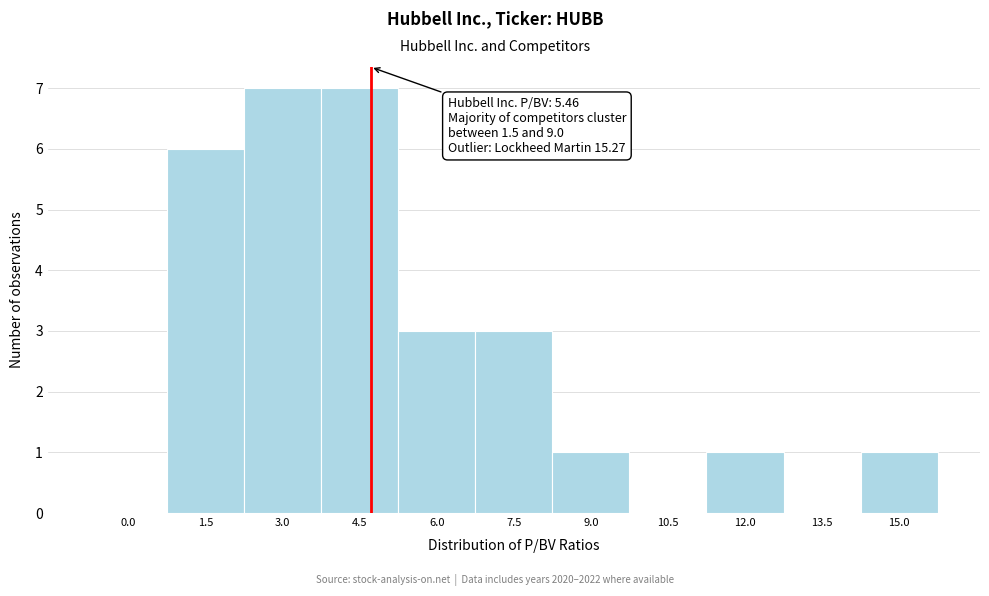

Reading left to right, list all the values displayed in this chart.

0.0=0	1.5=6	3.0=7	4.5=7	6.0=3	7.5=3	9.0=1	10.5=0	12.0=1	13.5=0	15.0=1